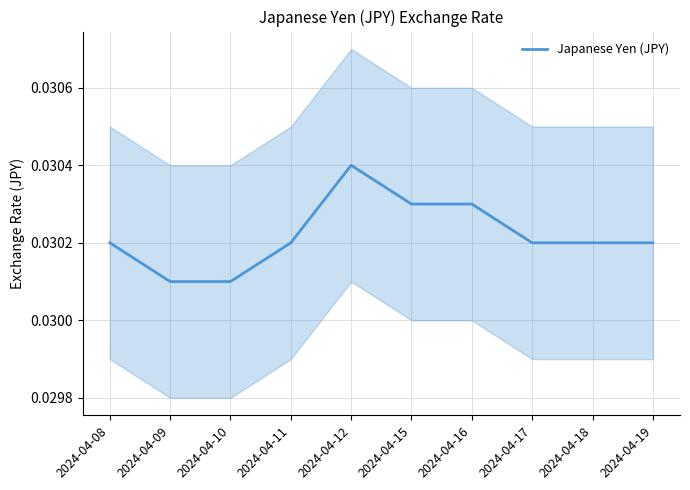

List the labels in order of value, smallest first.

2024-04-09, 2024-04-10, 2024-04-08, 2024-04-11, 2024-04-17, 2024-04-18, 2024-04-19, 2024-04-15, 2024-04-16, 2024-04-12